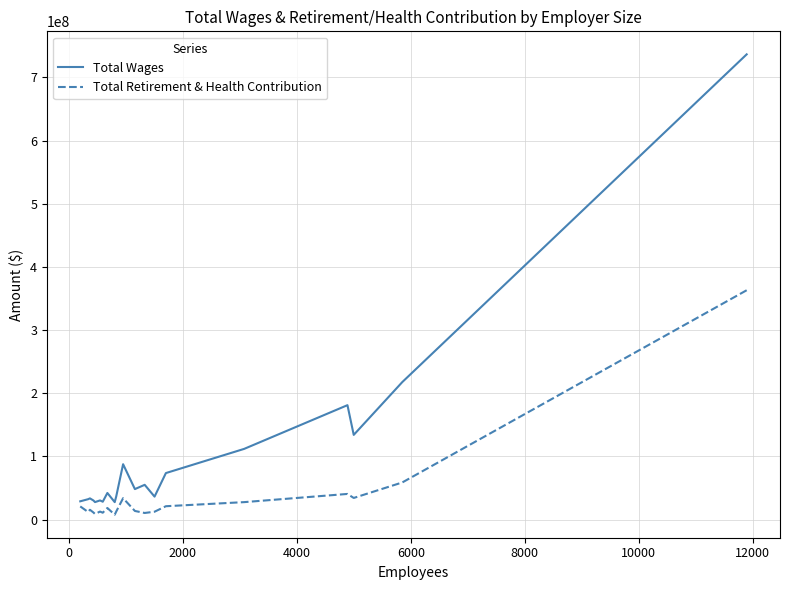

Which series has the largest total across all categories?

Total Wages